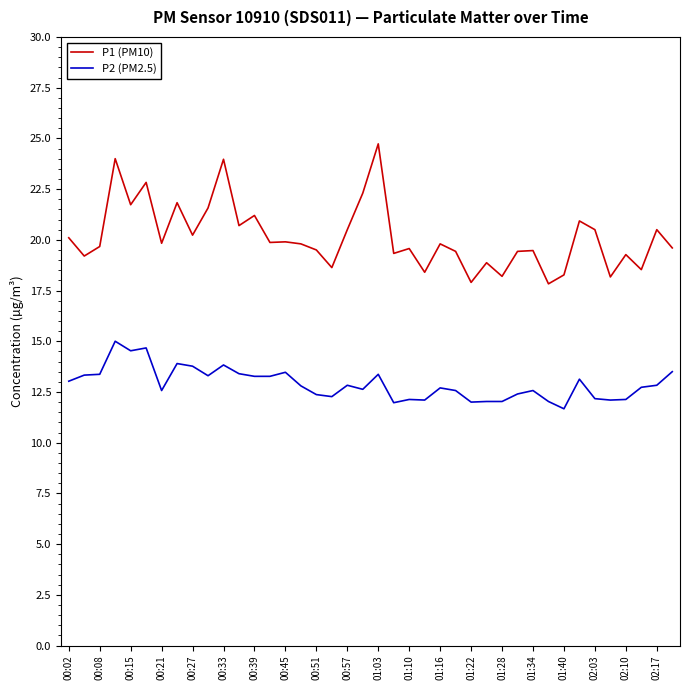

Does the chart display data point markers on the line(s)?

No